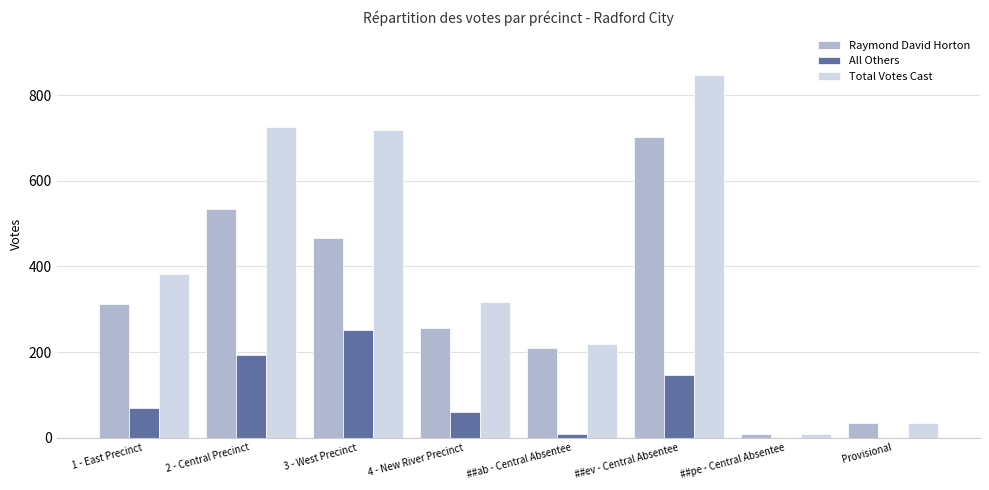

What is the greatest value displayed?

848